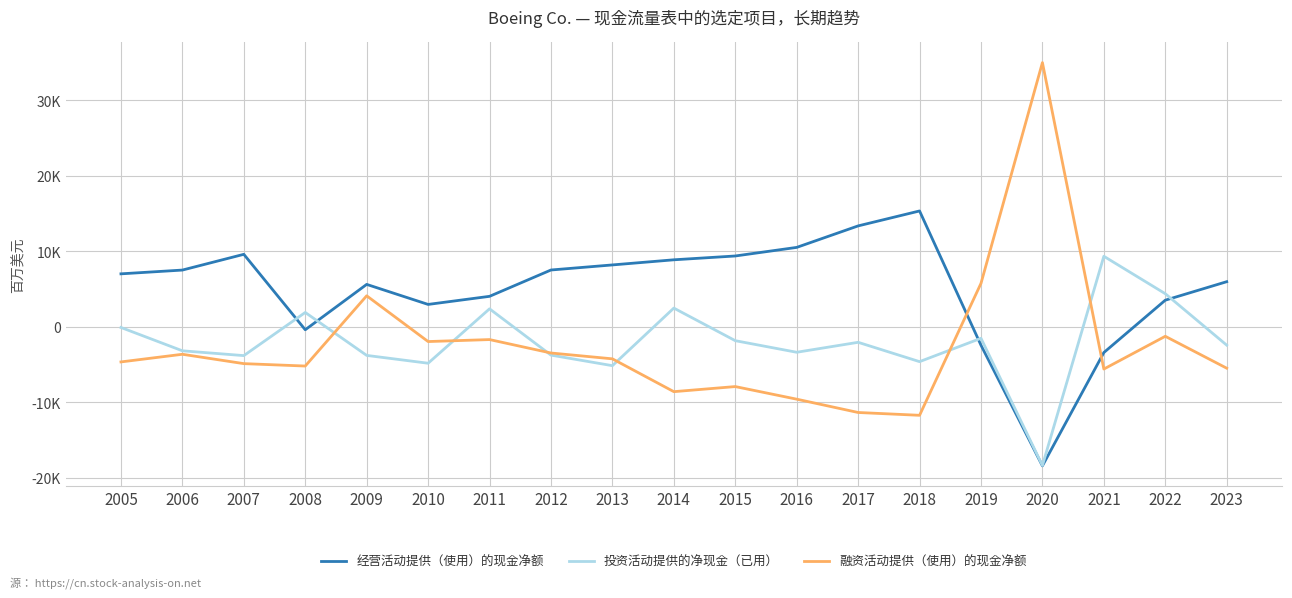

Where is the first local maximum for 经营活动提供（使用）的现金净额?

2007